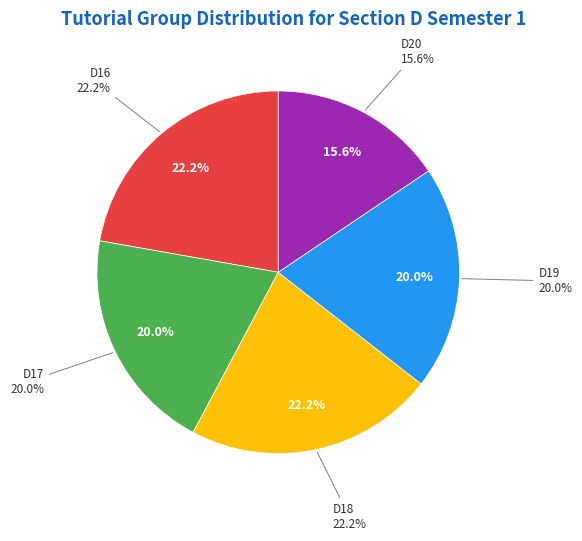

What is the smallest slice in the pie chart?

D20